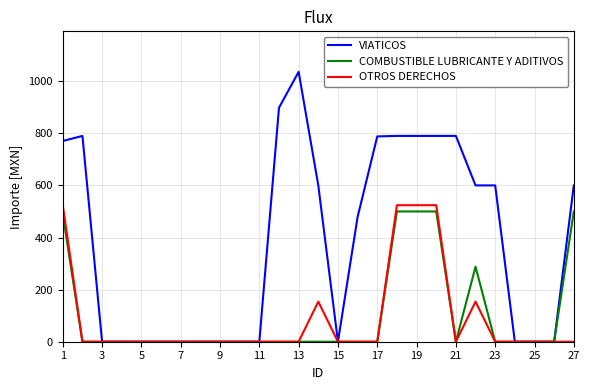

List the series in order of their peak value, highest first.

VIATICOS, OTROS DERECHOS, COMBUSTIBLE LUBRICANTE Y ADITIVOS